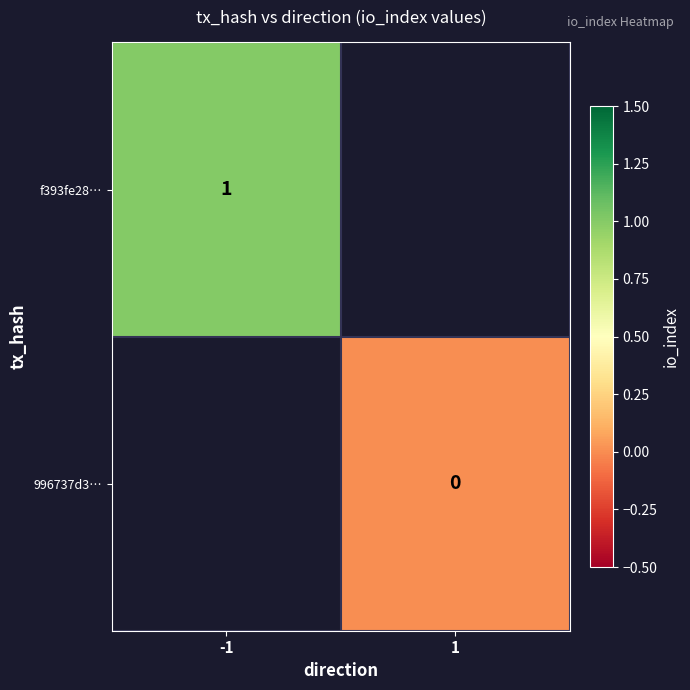

Which has a higher value, 1 or -1?

-1